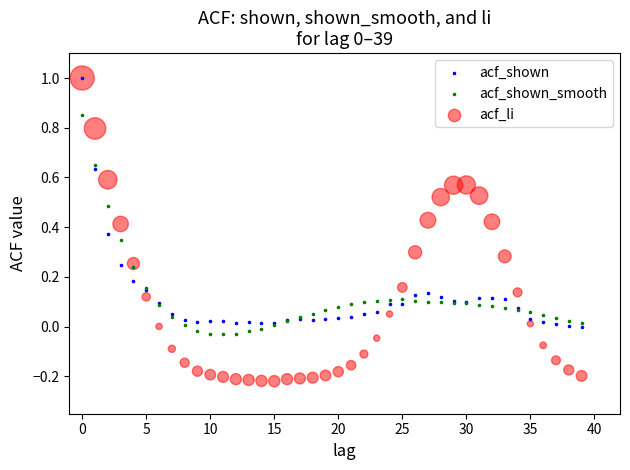

What are all the series names shown in the legend?

acf_shown, acf_shown_smooth, acf_li